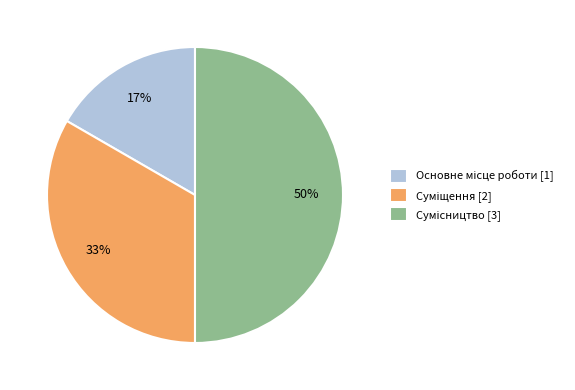

To the nearest percent, what is the average slice percentage?

33%